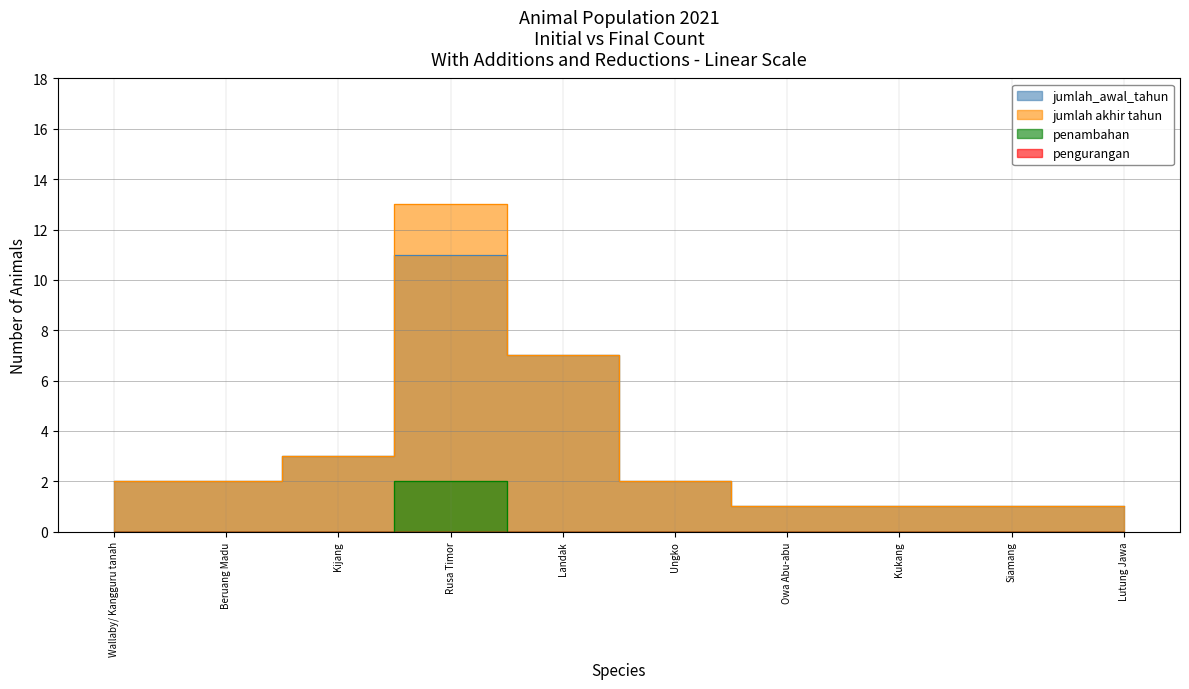

What is the maximum value shown in the chart?

13